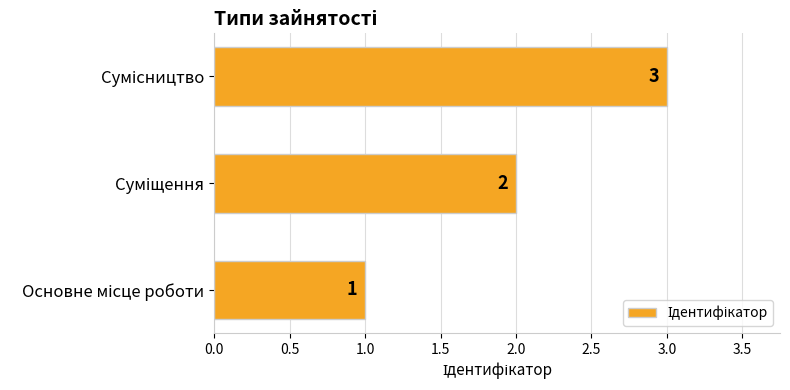

What is the greatest value displayed?

3